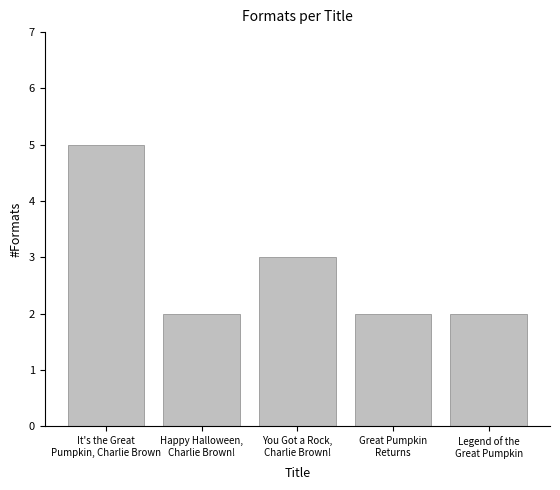

Count the number of categories in the chart.

5